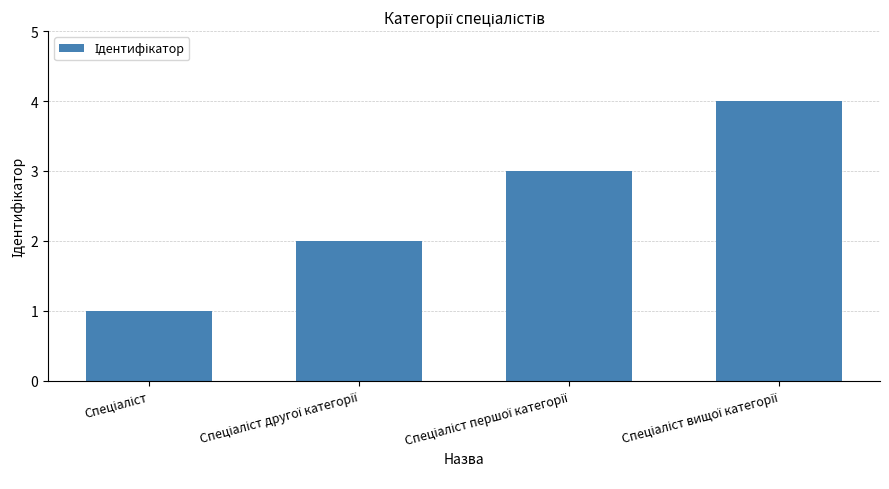

What is the value of the 3rd bar from the left?

3